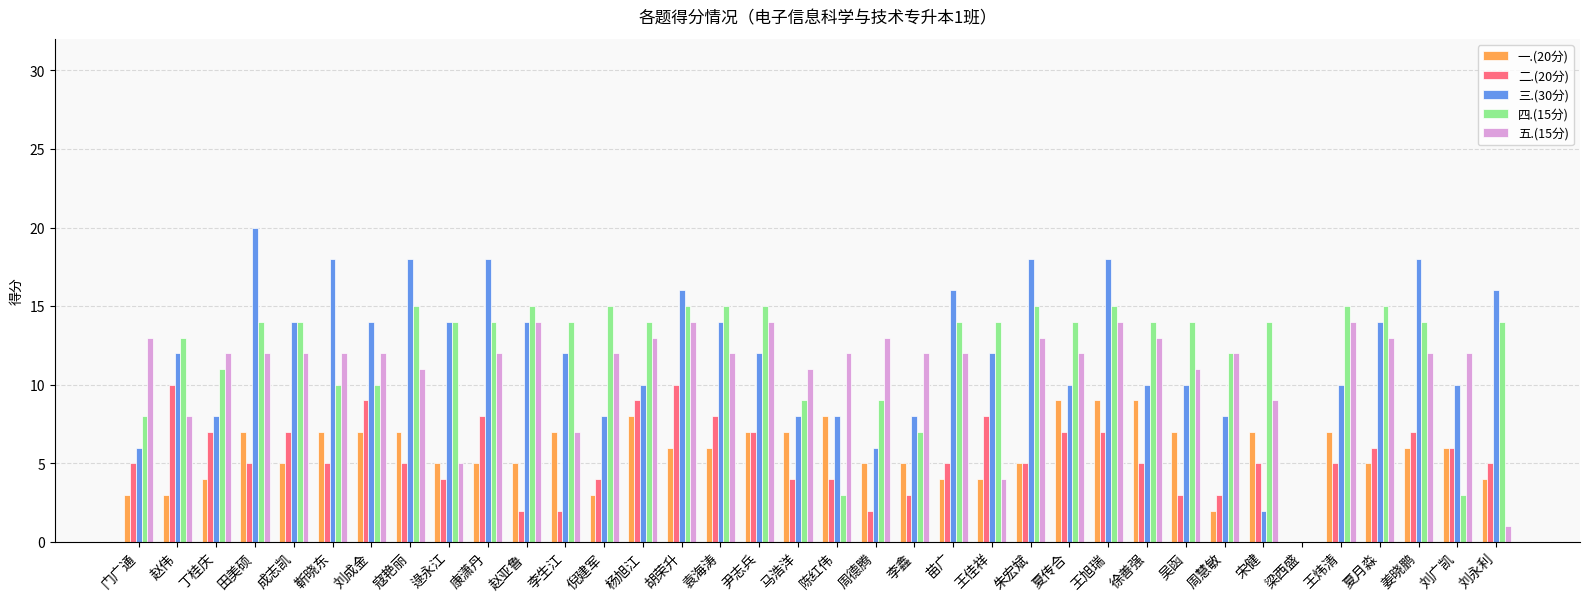

What is the total value across all series at 门广通?

35